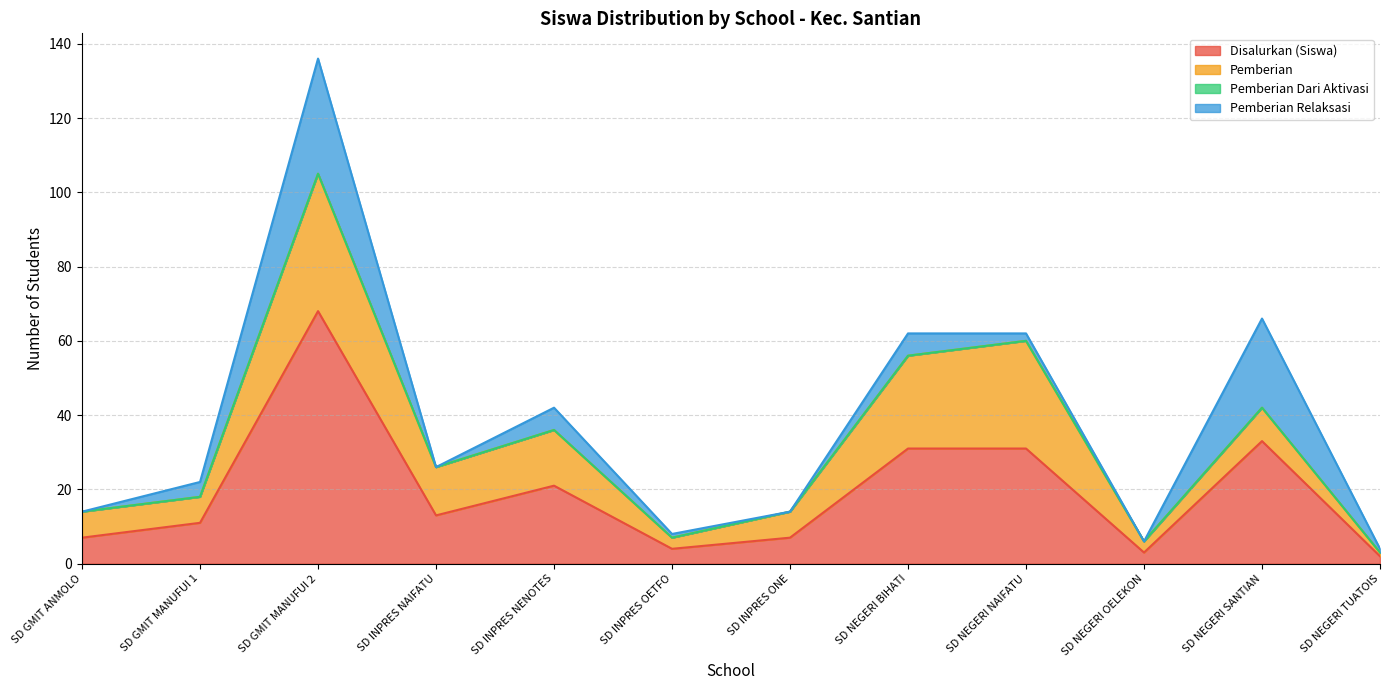

What is the difference between the Pemberian values at SD NEGERI NAIFATU and SD NEGERI OELEKON?

26